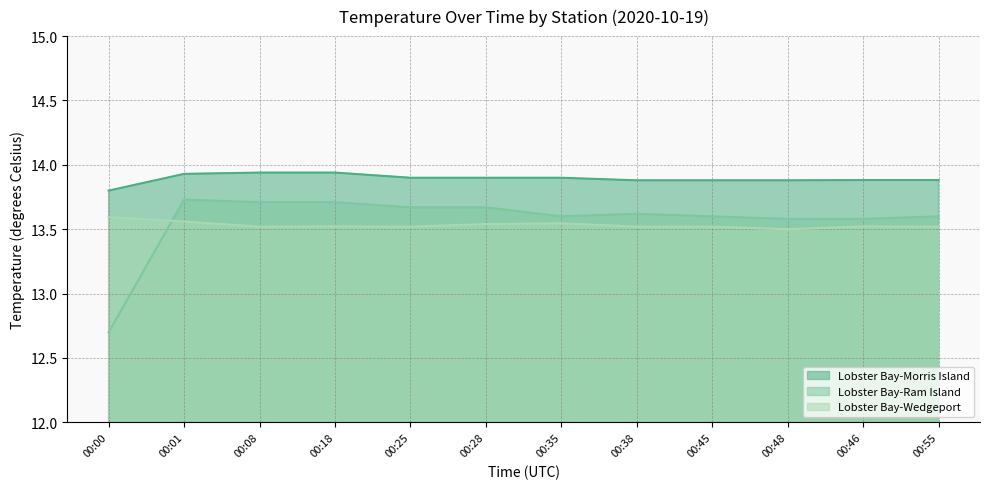

What is the difference between the maximum and second lowest values in the Lobster Bay-Ram Island series?

0.2